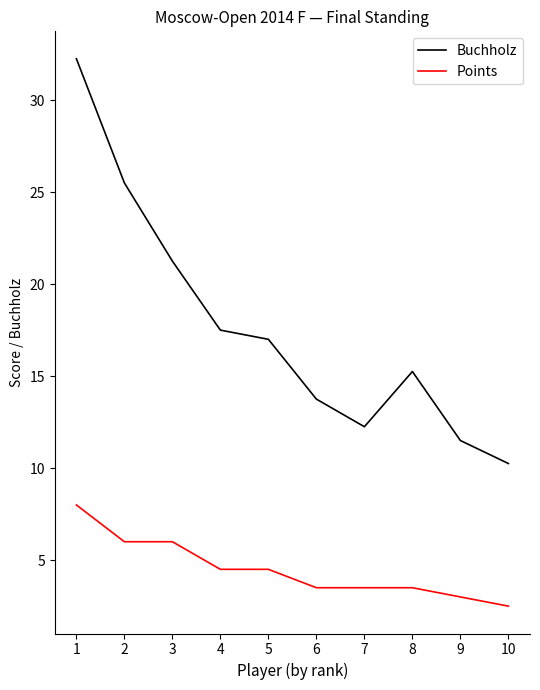

Is this an area chart (filled region under the line)?

No